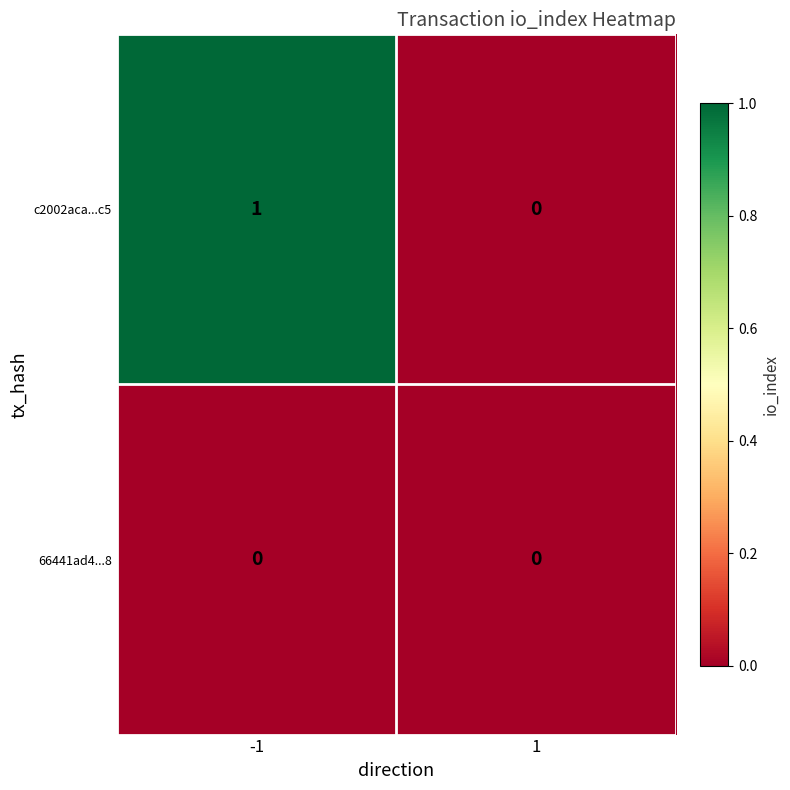

Rank the categories by c2002aca...c5 value from highest to lowest.

-1, 1